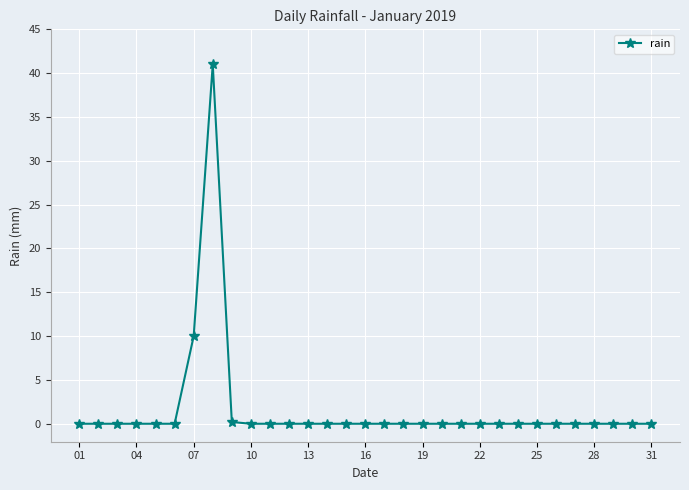

True or false: there are more than 0 points higher than both neighbors.

True